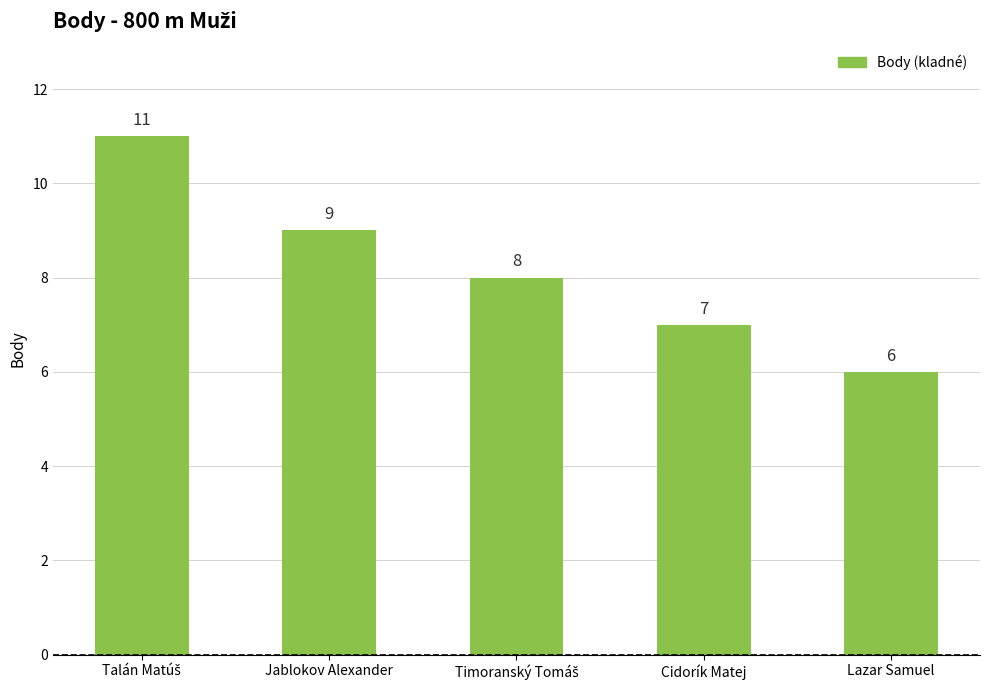

Does the chart contain any negative values?

No